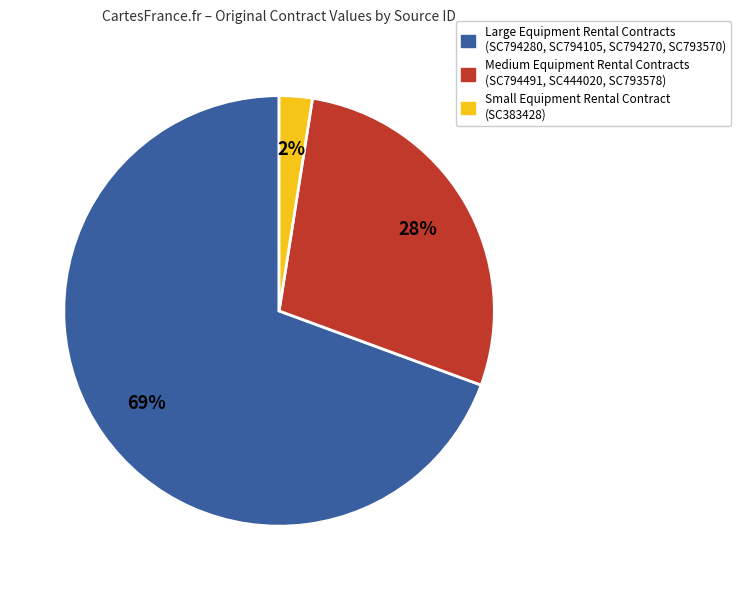

Is there any slice that represents more than half of the pie?

Yes